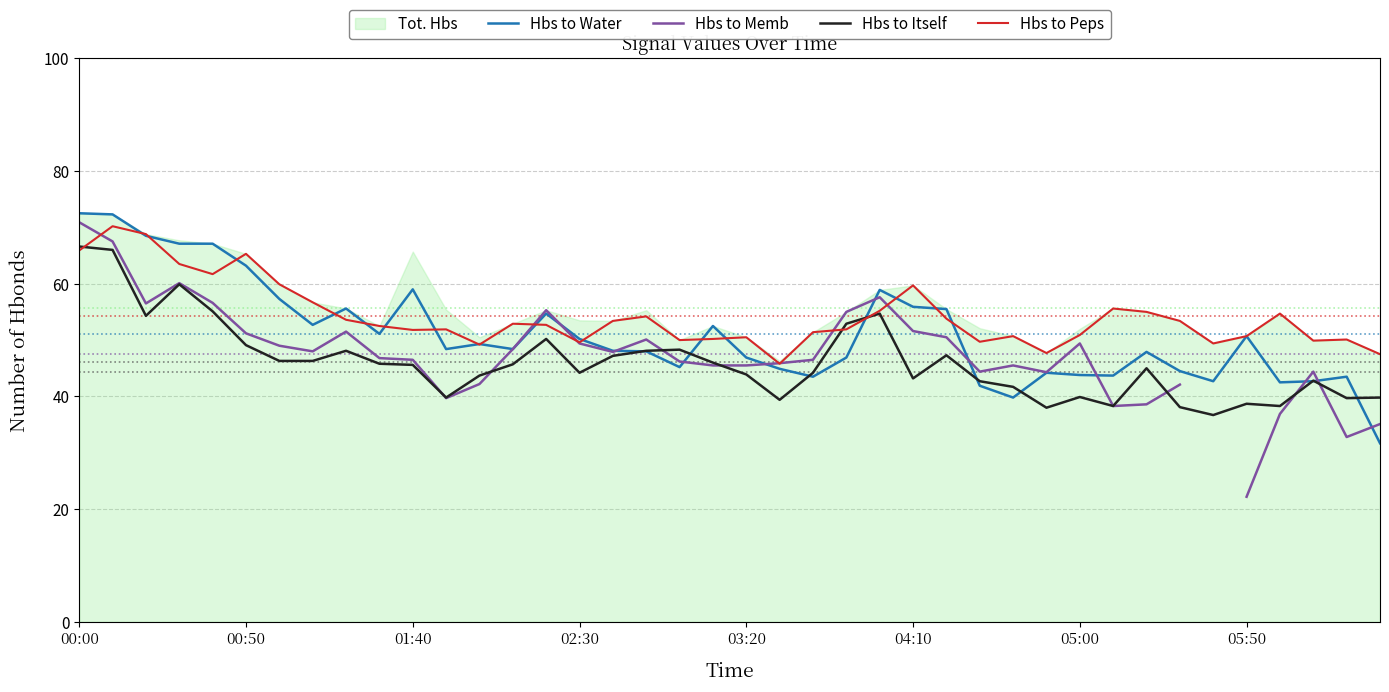

The value of Hbs to Memb at 9 is 62.3. True or false?

False